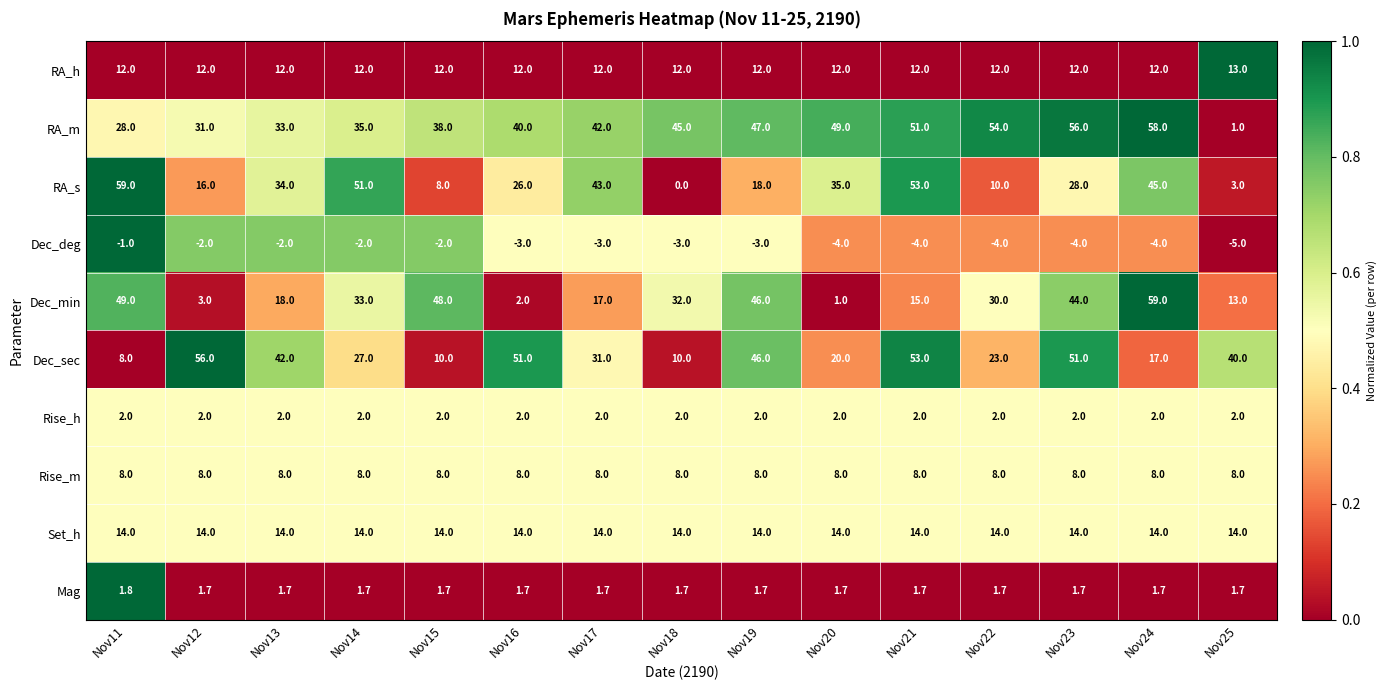

Count the number of data series in this chart.

10